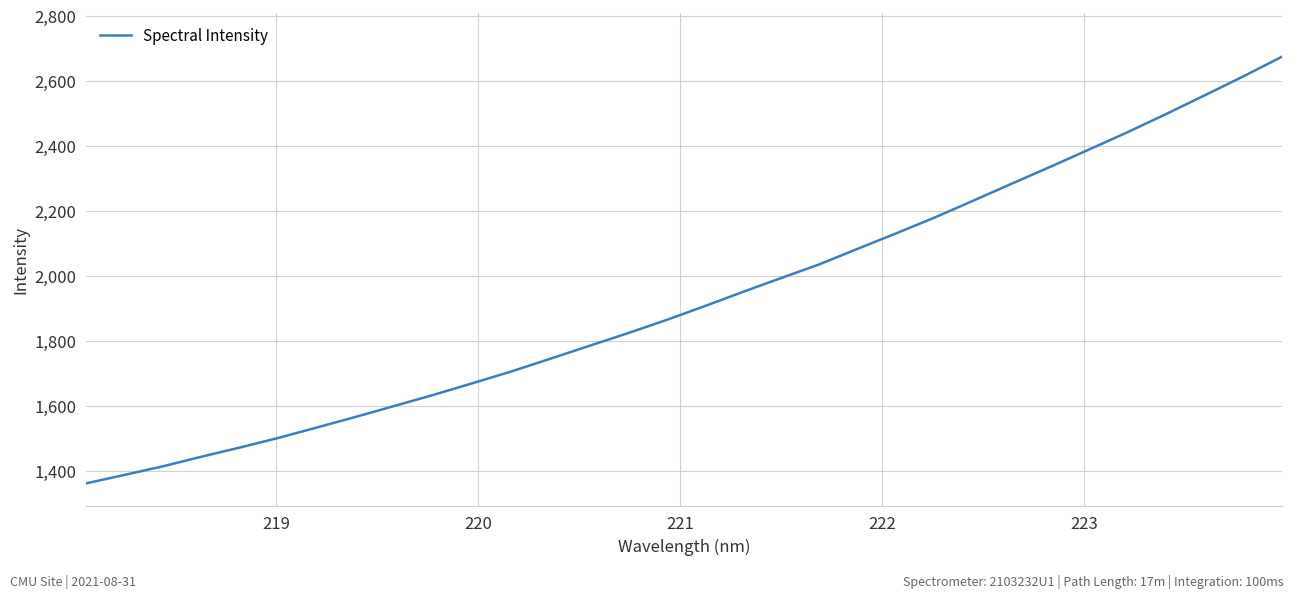

What is the average value?

1931.7